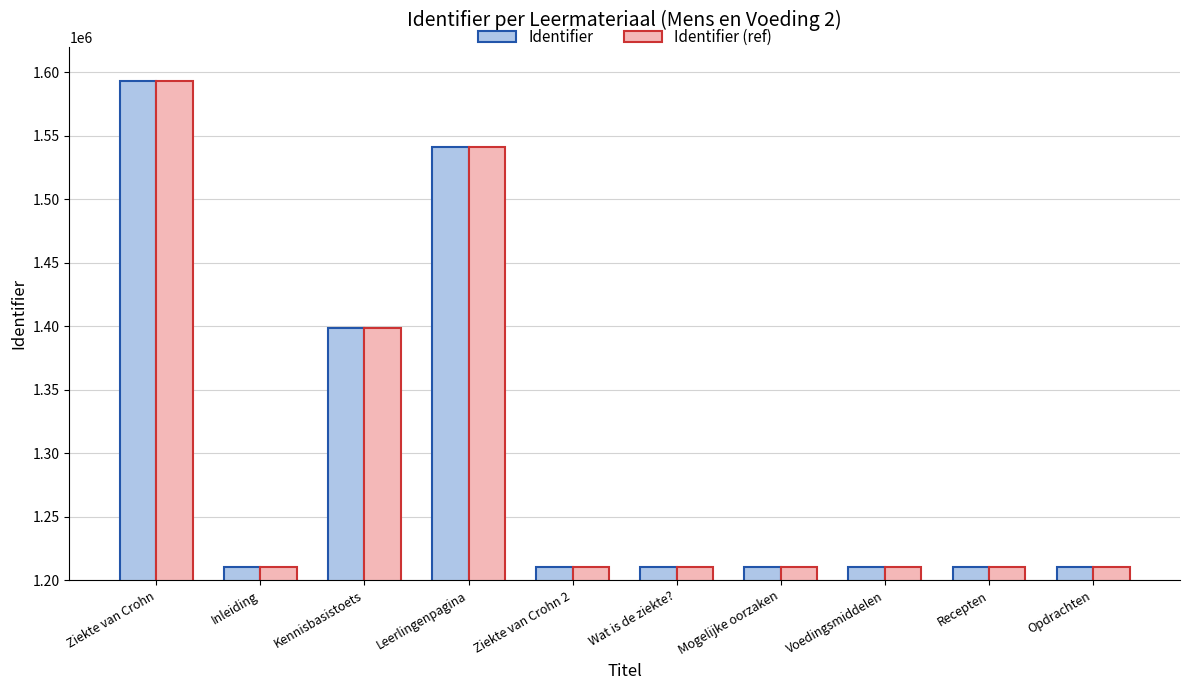

True or false: Identifier (ref) has a value of 798693 at Recepten.

False